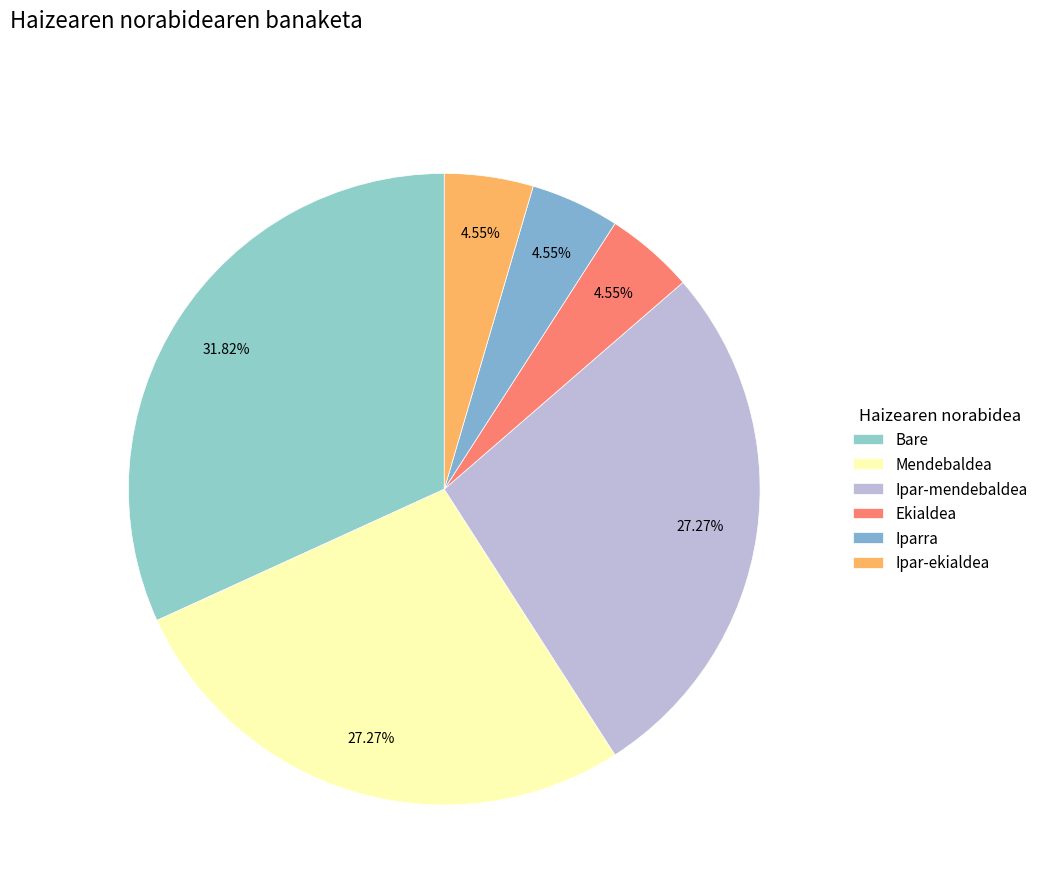

Combined, what portion of the pie is Ipar-ekialdea and Bare?

36.4%